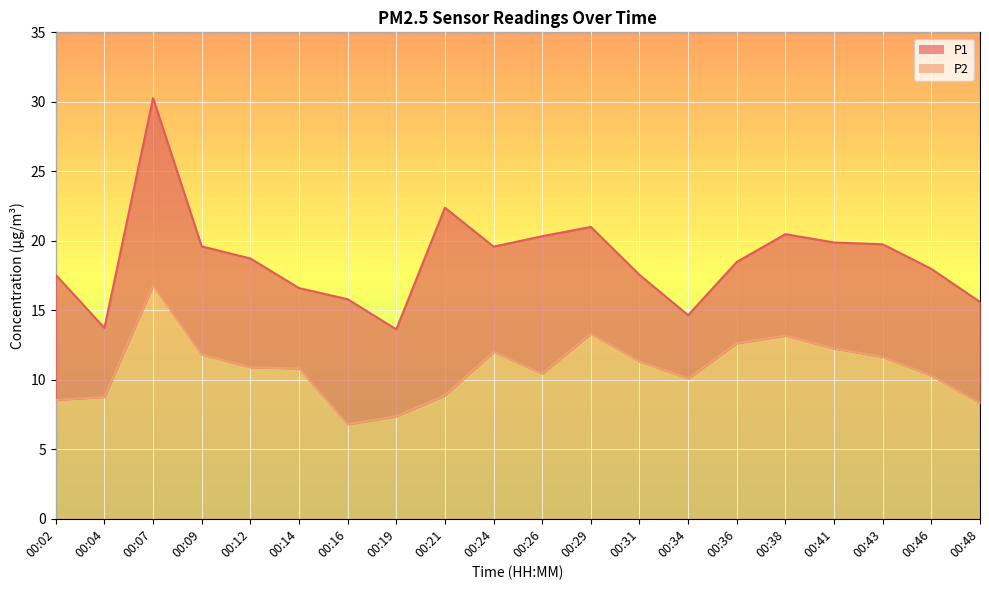

What is the minimum value for P1?

13.6